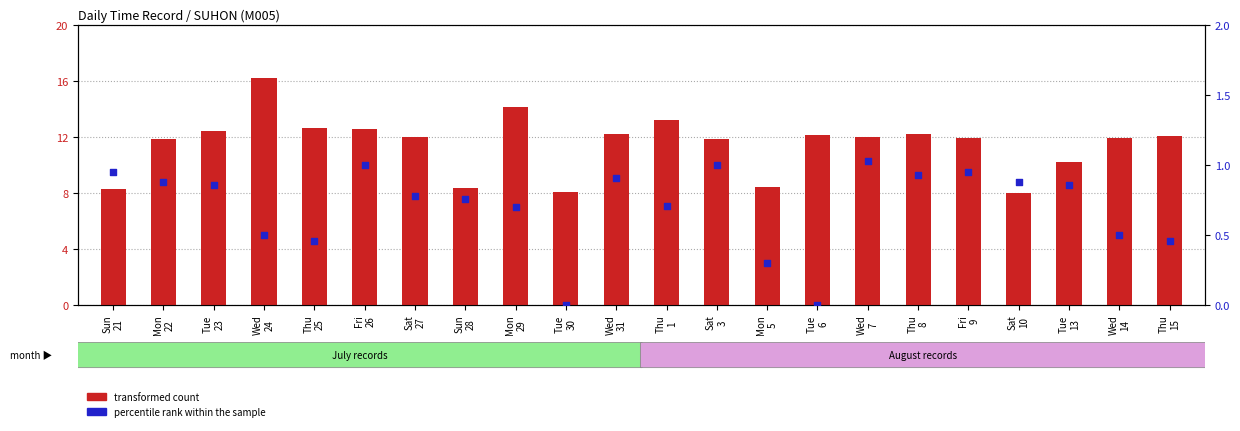

What is the total value across all series at Sat
10?

8.9